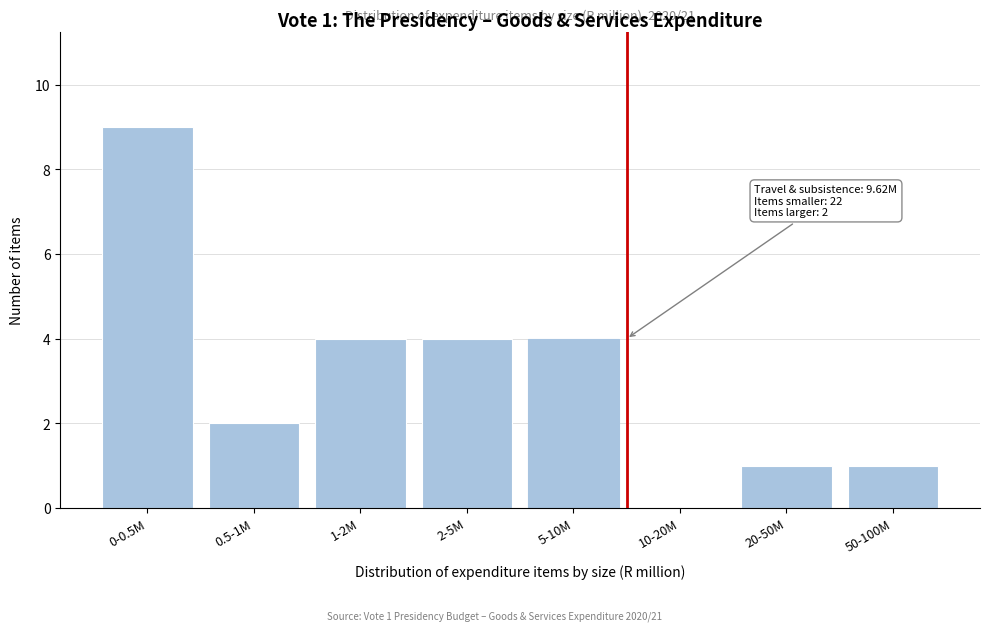

Reading left to right, transcribe all the data shown in this chart.

0-0.5M=9	0.5-1M=2	1-2M=4	2-5M=4	5-10M=4	10-20M=0	20-50M=1	50-100M=1